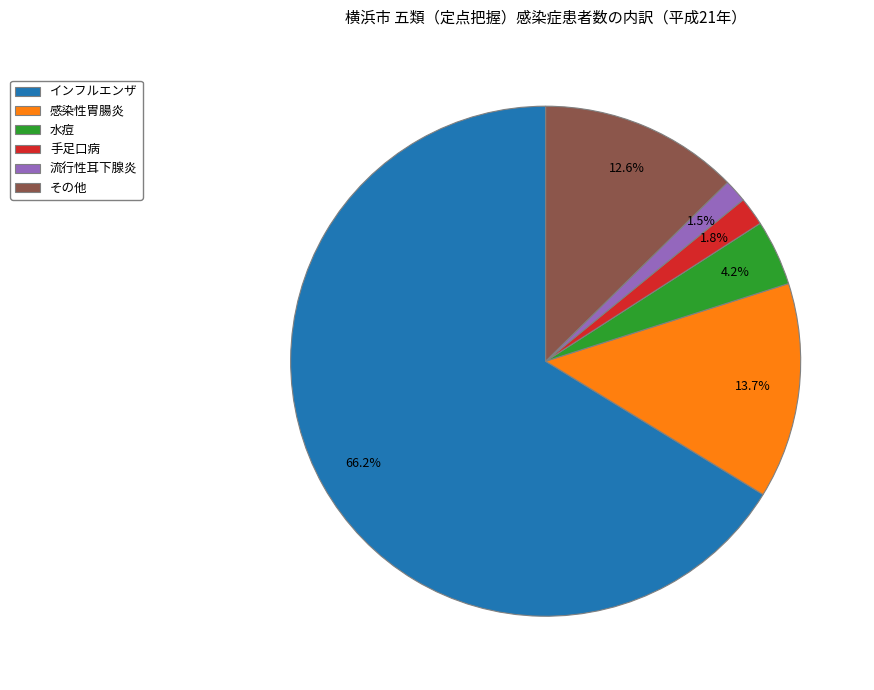

Which slice is the largest?

インフルエンザ